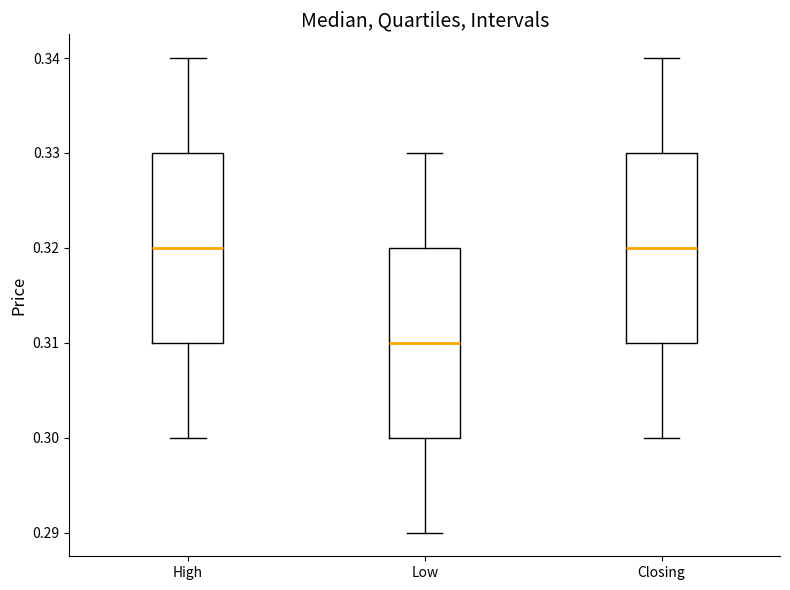

Which box has the lowest median line?

Low